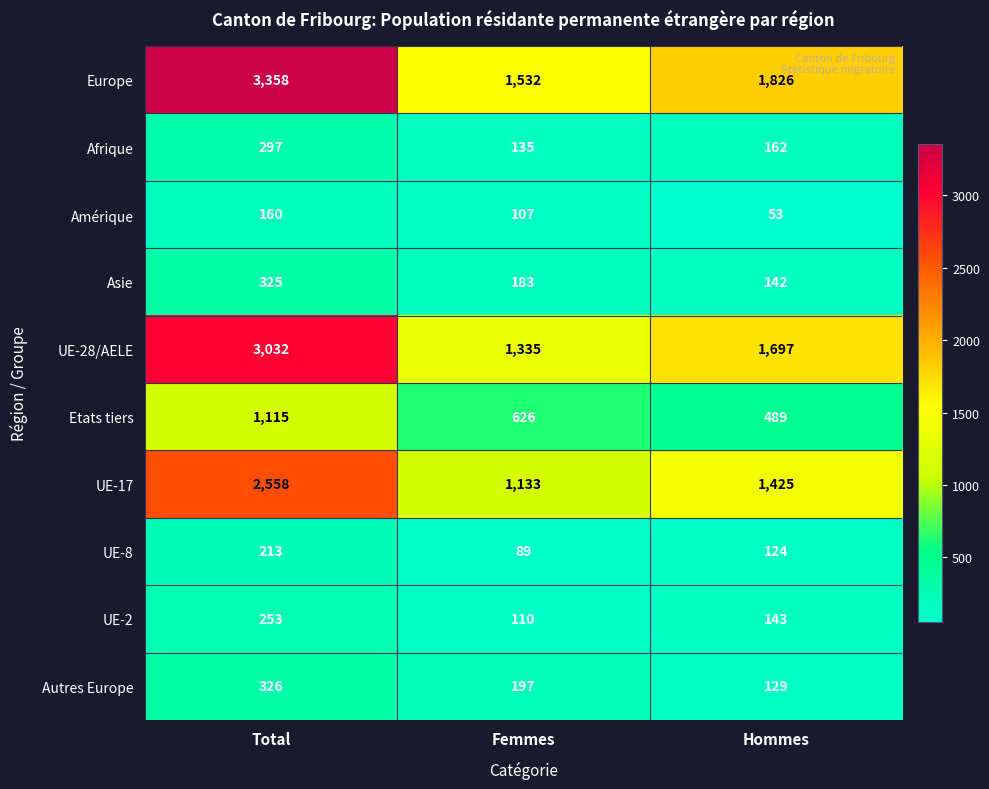

At how many categories does at least one series exceed 2580?

1